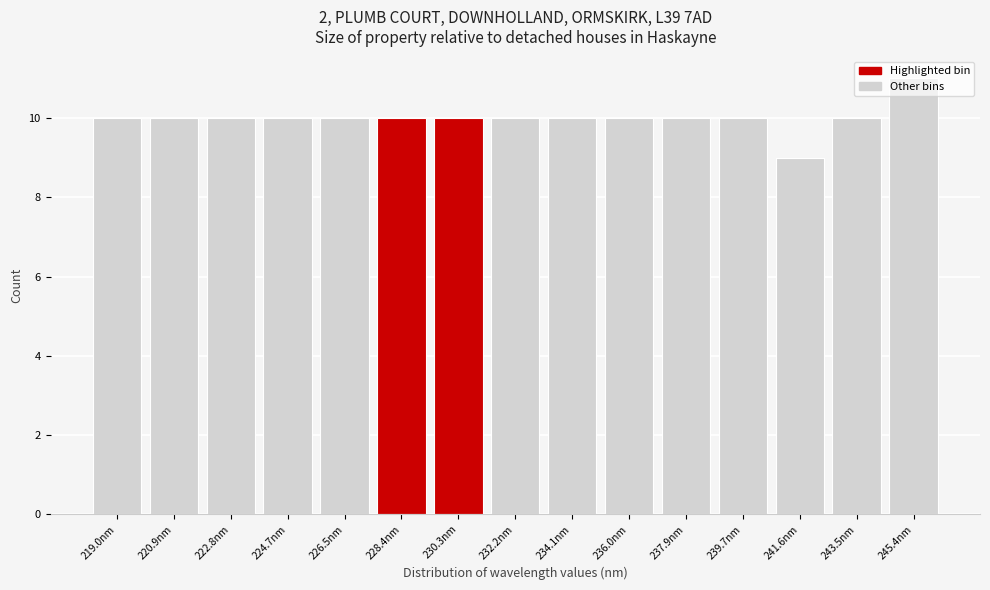

Over which range of the x-axis is the bar tallest?

244.4 to 246.4